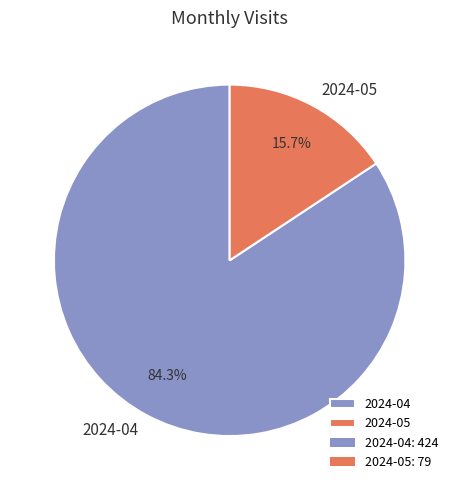

Combined, what portion of the pie is 2024-04 and 2024-05?

100.0%